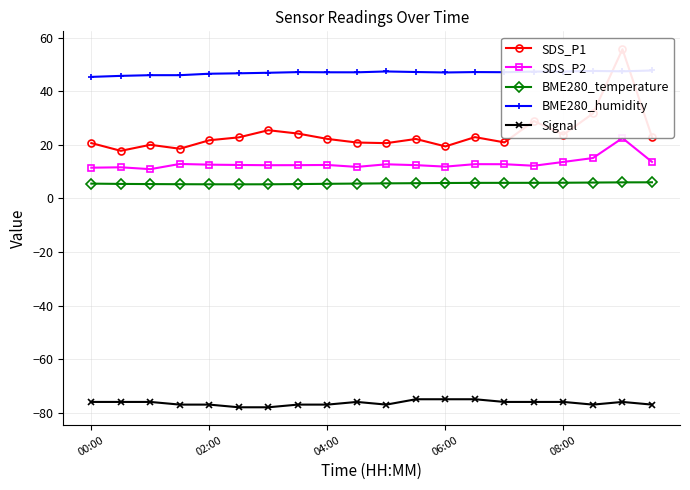

True or false: Signal and BME280_temperature cross at least once.

False